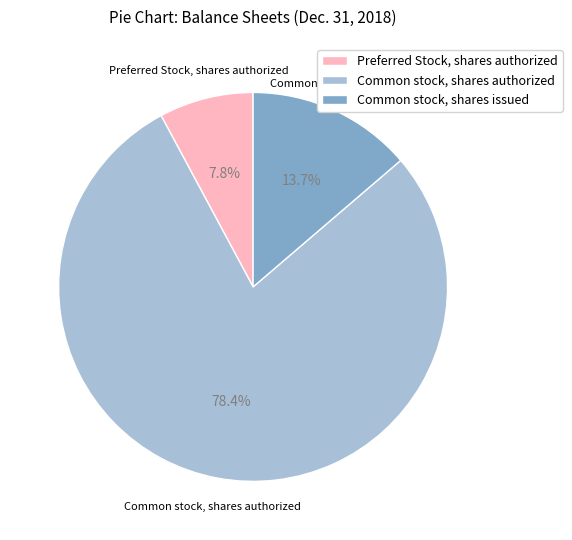

To the nearest percent, what portion does Common stock, shares issued represent?

14%